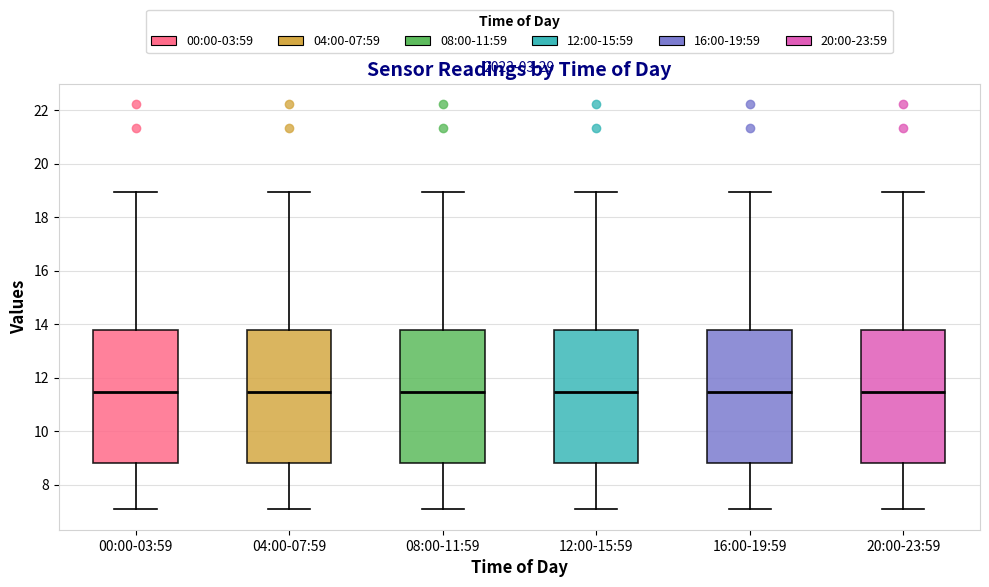

Reading left to right, transcribe this box plot: for each box, give where its median line is, the range the box spans, and where its two whiskers end, as read against the y-axis. The values are not printed on the chart, so give them approximately, as read against the axis.

00:00-03:59: median 11.4, box 8.8 to 13.8, whiskers 7.0 to 19.0
04:00-07:59: median 11.4, box 8.8 to 13.8, whiskers 7.0 to 19.0
08:00-11:59: median 11.4, box 8.8 to 13.8, whiskers 7.0 to 19.0
12:00-15:59: median 11.4, box 8.8 to 13.8, whiskers 7.0 to 19.0
16:00-19:59: median 11.4, box 8.8 to 13.8, whiskers 7.0 to 19.0
20:00-23:59: median 11.4, box 8.8 to 13.8, whiskers 7.0 to 19.0